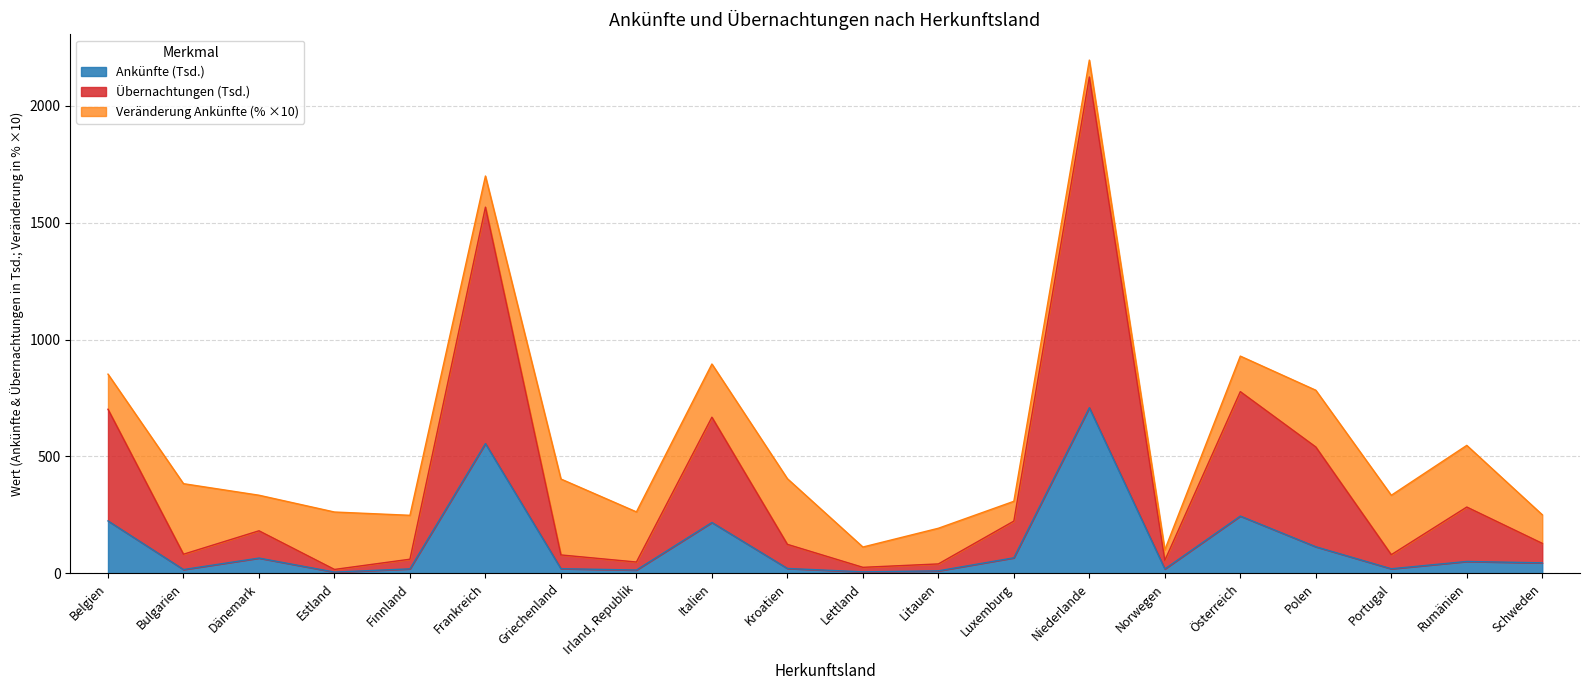

At which label does Übernachtungen (Anzahl) reach its minimum?

Estland